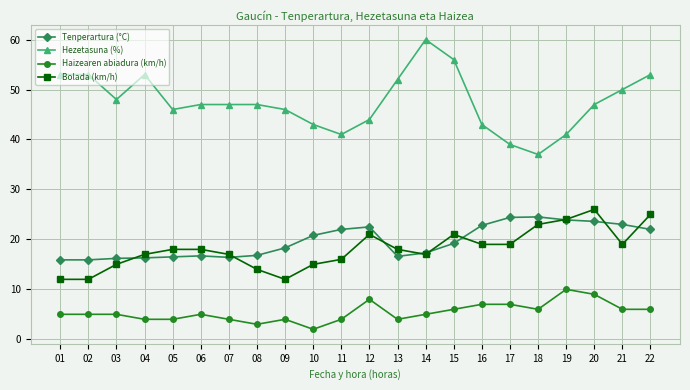

The Tenperartura (°C) series shows 39.5 at 16. True or false?

False